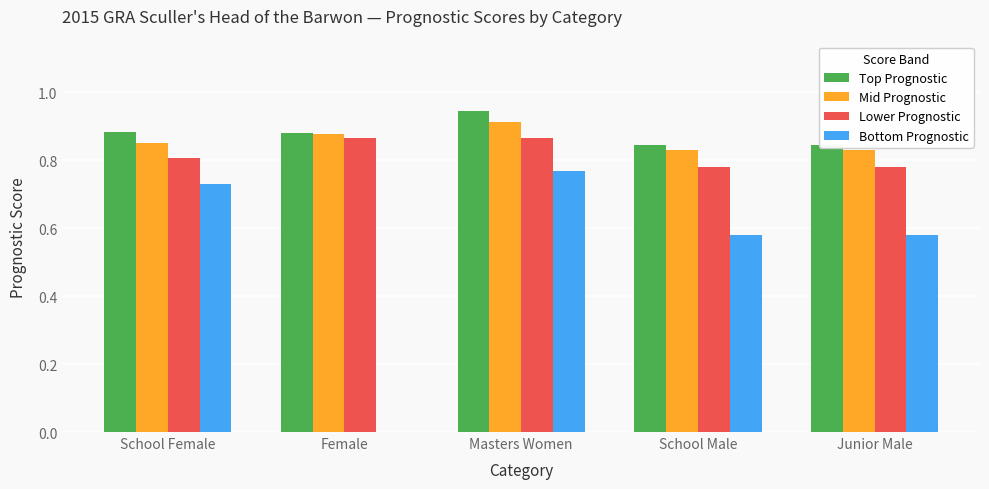

Rank the categories by Bottom Prognostic value from highest to lowest.

Masters Women, School Female, School Male, Junior Male, Female